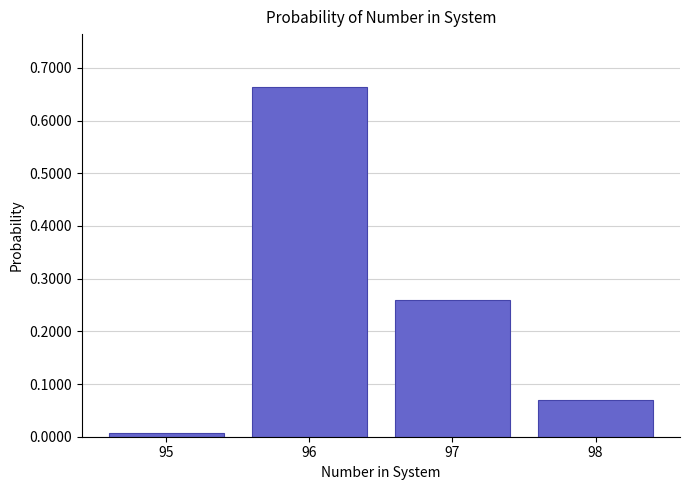

Reading left to right, transcribe this chart: for each bar, give the range it covers on the x-axis and its height. The values are not printed on the chart, so give them approximately, as read against the axis.

94.5 to 95.5: under 0.01
95.5 to 96.5: 0.66
96.5 to 97.5: 0.26
97.5 to 98.5: 0.07